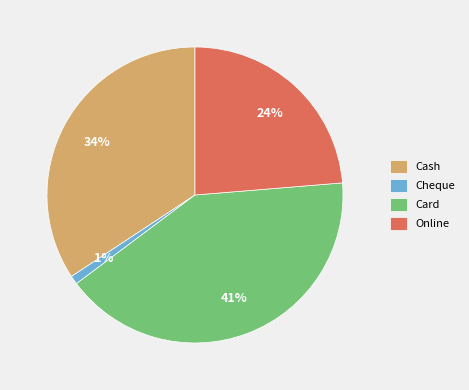

What is the largest slice in the pie chart?

Card